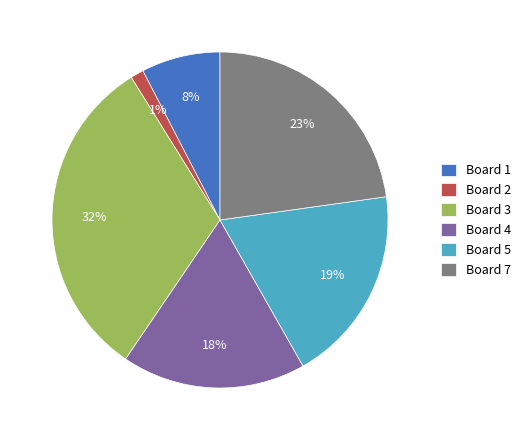

Between Board 2 and Board 4, which is larger?

Board 4